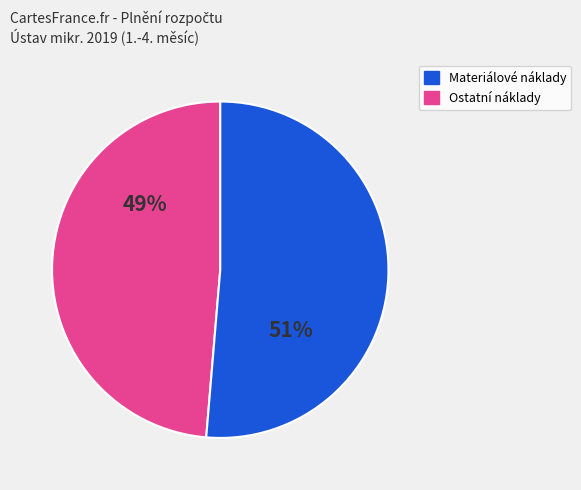

To the nearest percent, what is the average slice percentage?

50%